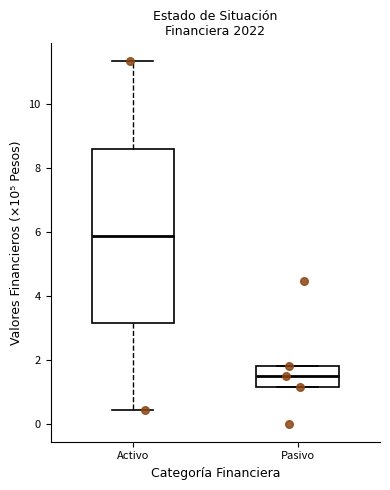

Which box has the highest median line?

Activo